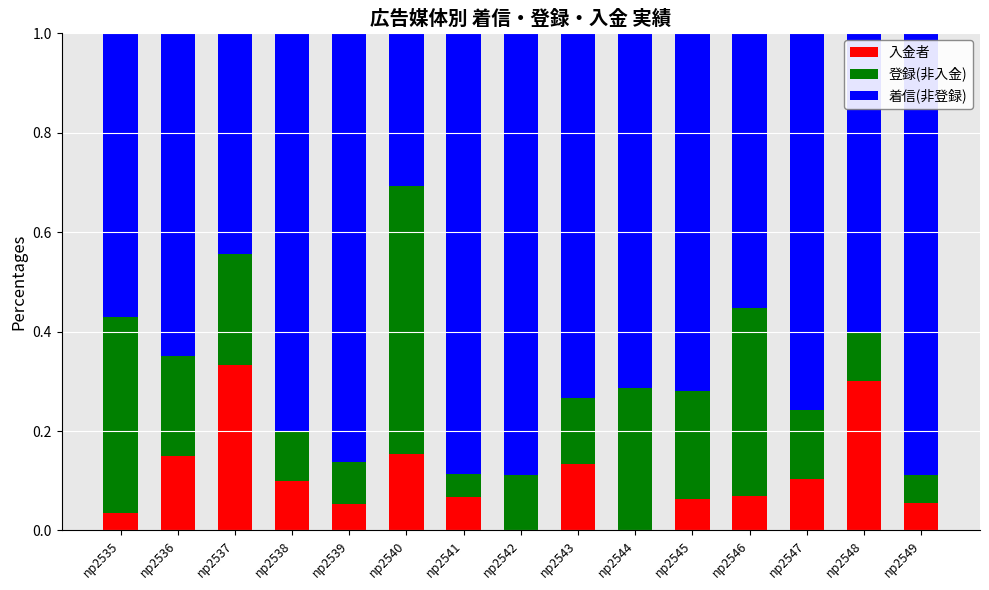

What is the total value across all series at np2547?

1.0